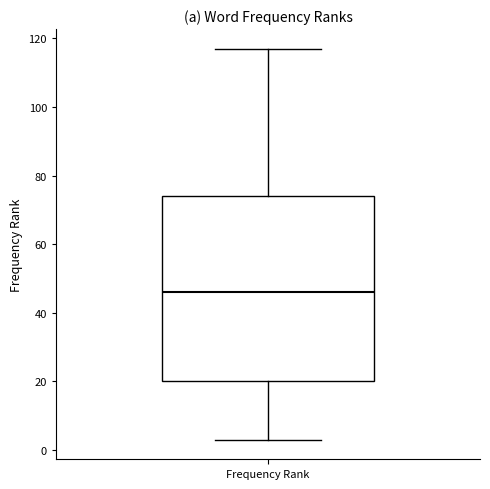

Transcribe this box plot: give where the median line is, the range the box spans, and where the two whiskers end, as read against the y-axis. The values are not printed on the chart, so give them approximately, as read against the axis.

median 46, box 20 to 74, whiskers 4 to 118